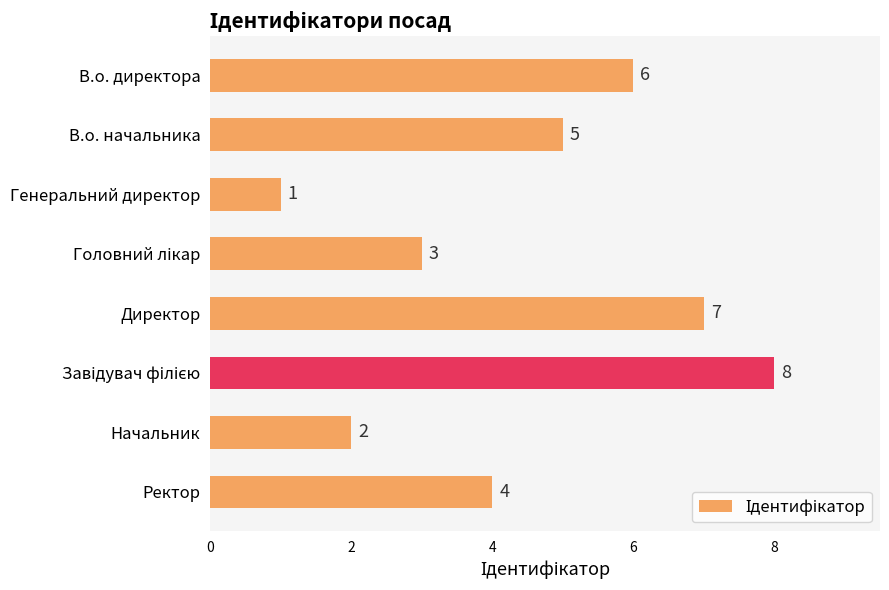

Between Начальник and В.о. начальника, which is larger?

В.о. начальника